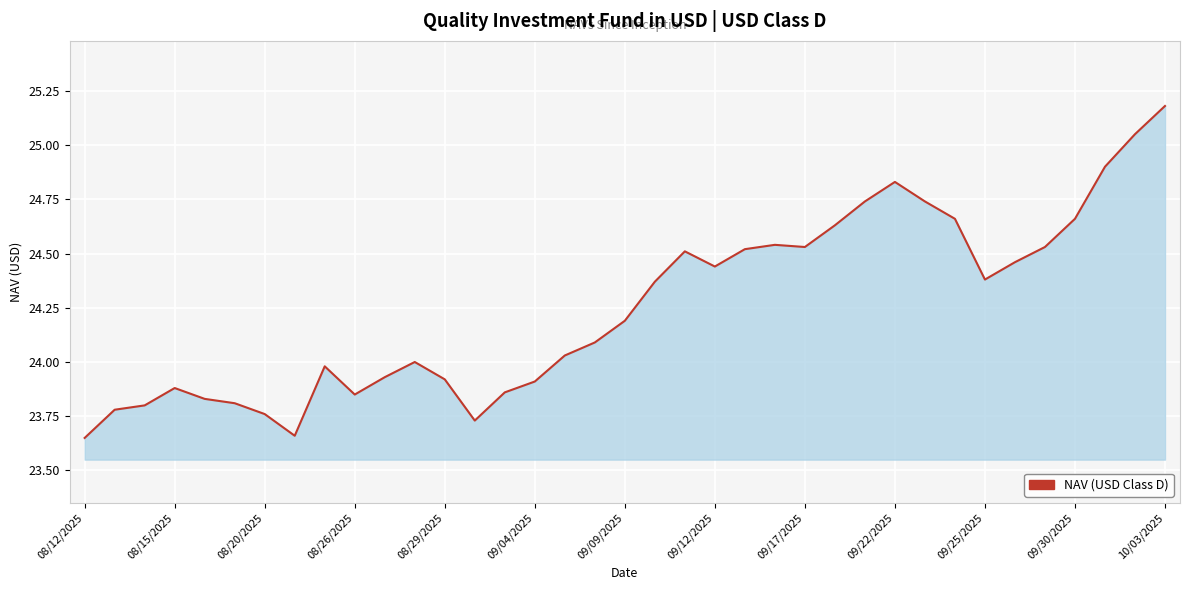

What is the greatest value displayed?

25.2